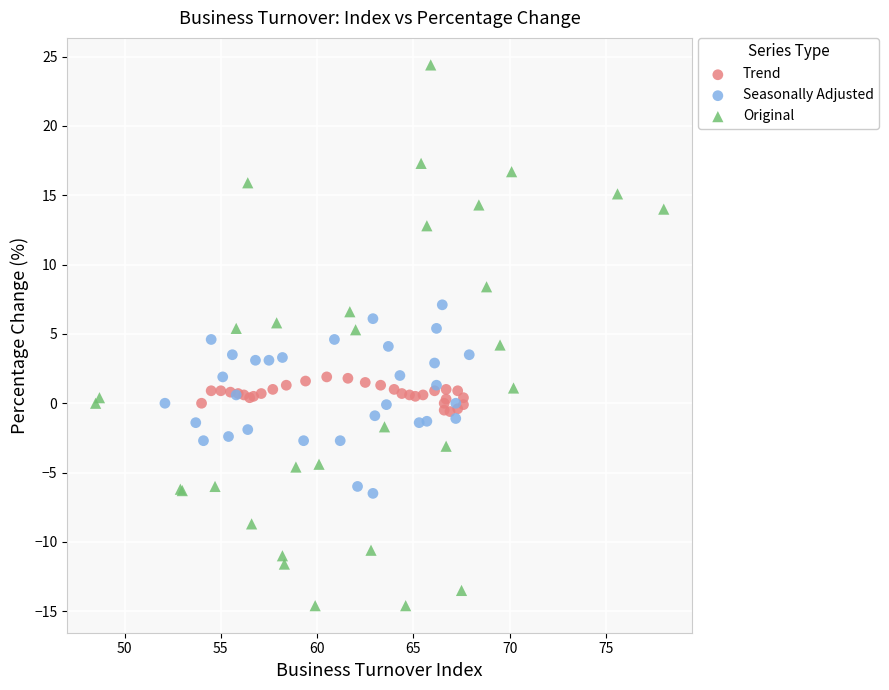

Which series has the largest Y range (max minus min)?

Original